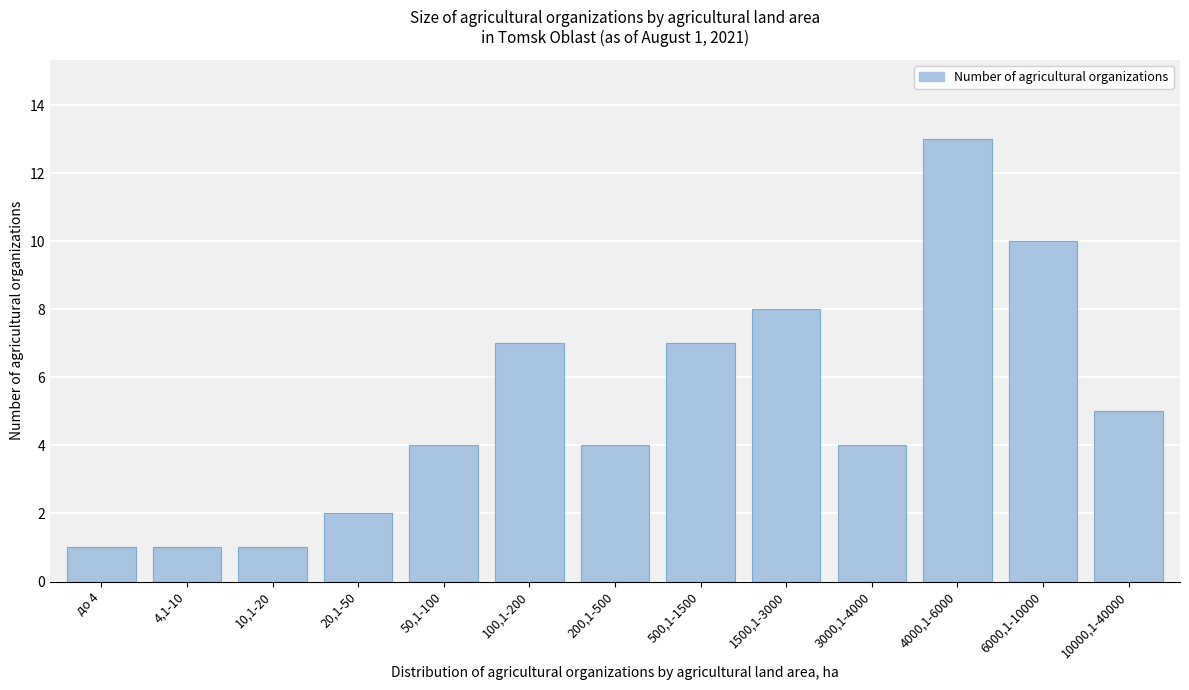

Reading left to right, extract all data points from this chart.

1	1	1	2	4	7	4	7	8	4	13	10	5